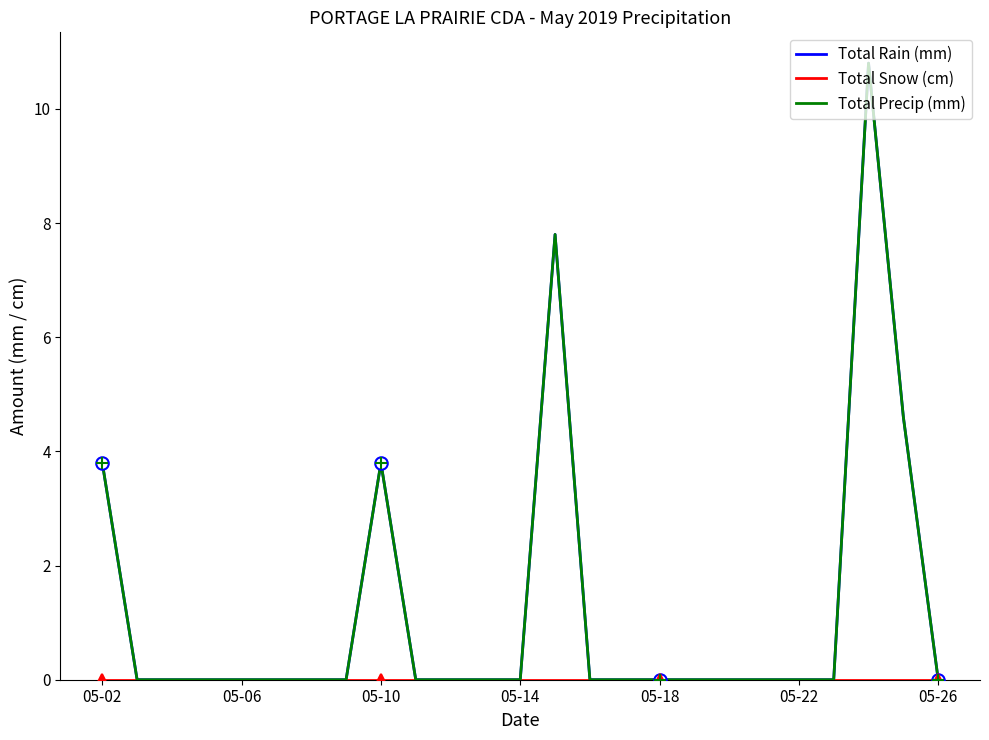

What is the label of the 19th point from the right?

05-26